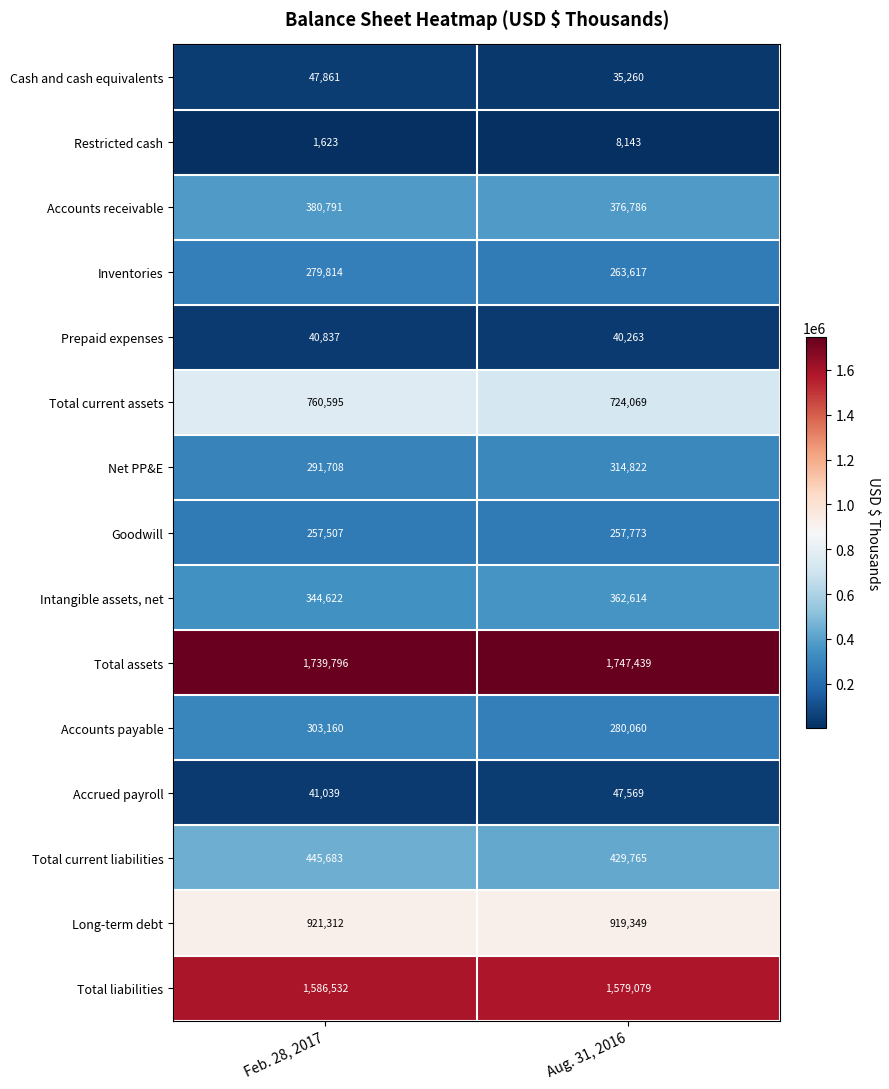

At which category does the chart reach its peak across all series?

Aug. 31, 2016